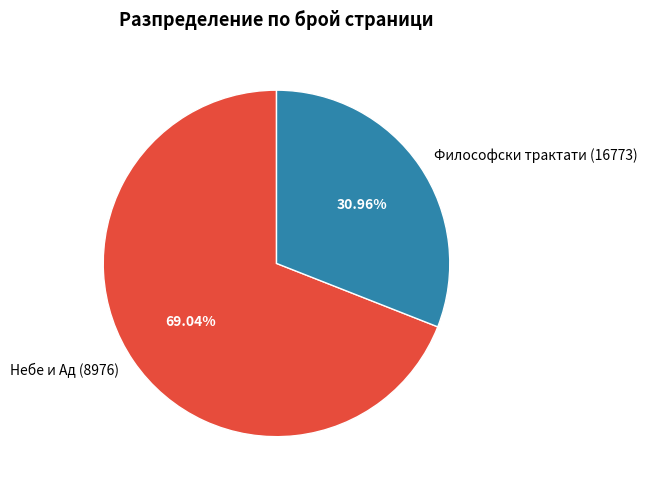

What percentage is NOT represented by Философски трактати (16773)?

69.0%